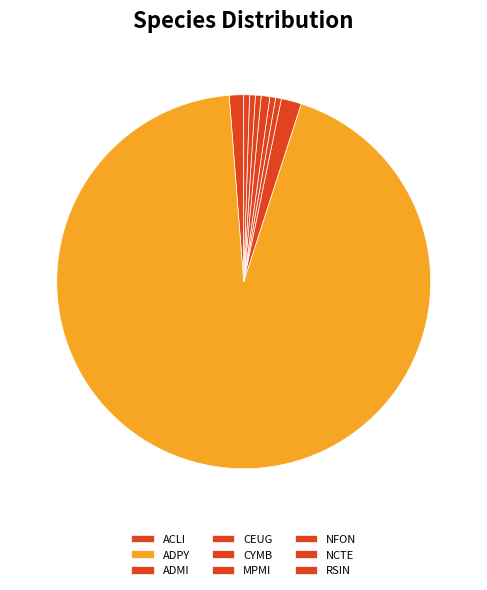

Which category accounts for the majority?

ADPY